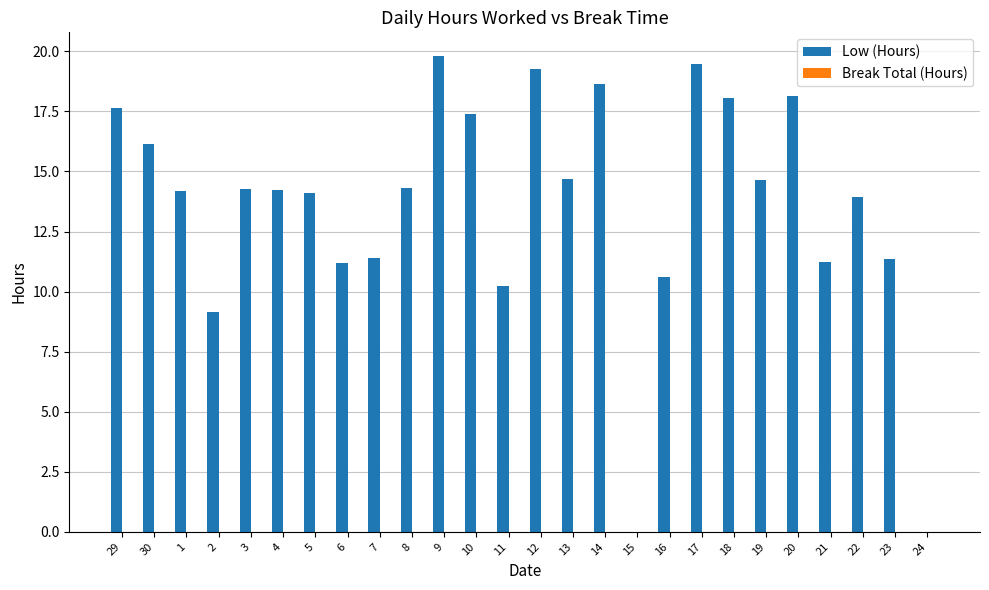

The value at 10 is 17.4. True or false?

True